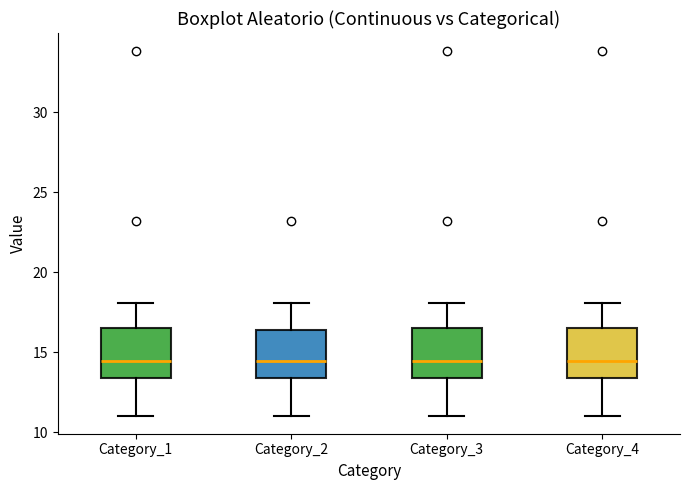

Reading left to right, transcribe this box plot: for each box, give where its median line is, the range the box spans, and where its two whiskers end, as read against the y-axis. The values are not printed on the chart, so give them approximately, as read against the axis.

Category_1: median 14.5, box 13.5 to 16.5, whiskers 11.0 to 18.0
Category_2: median 14.5, box 13.5 to 16.5, whiskers 11.0 to 18.0
Category_3: median 14.5, box 13.5 to 16.5, whiskers 11.0 to 18.0
Category_4: median 14.5, box 13.5 to 16.5, whiskers 11.0 to 18.0